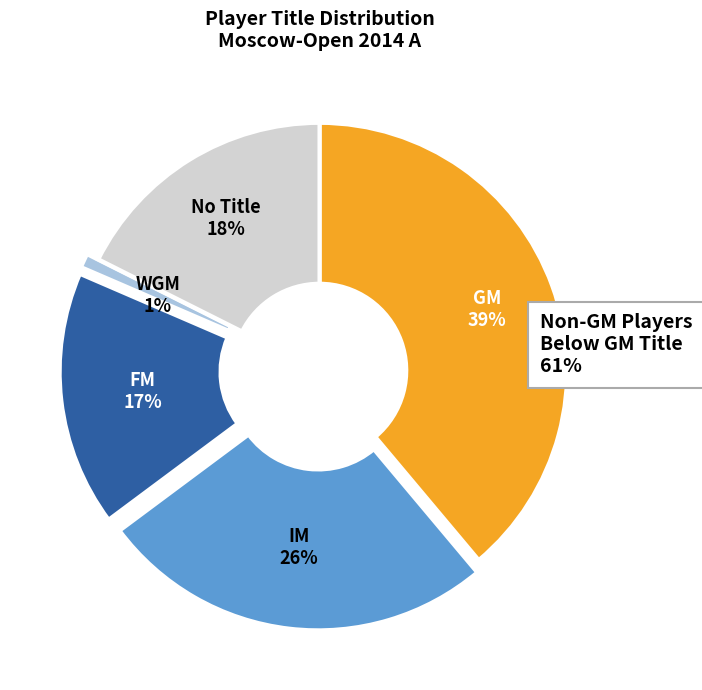

Does any single category account for the majority?

No